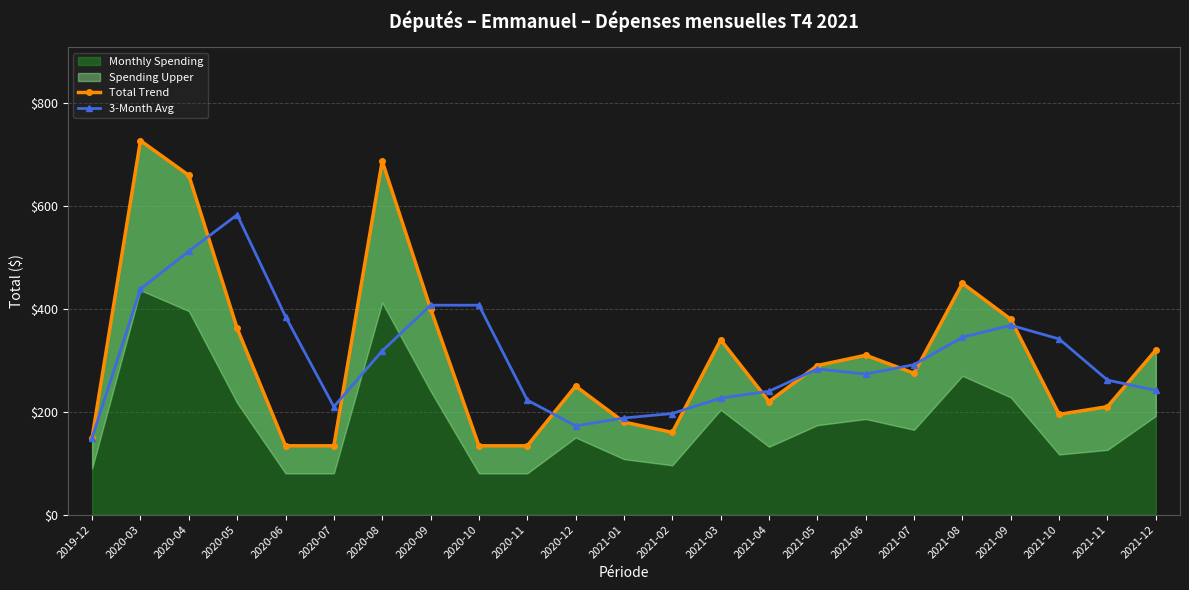

What is the difference between the highest and lowest values at 2020-08?

369.1